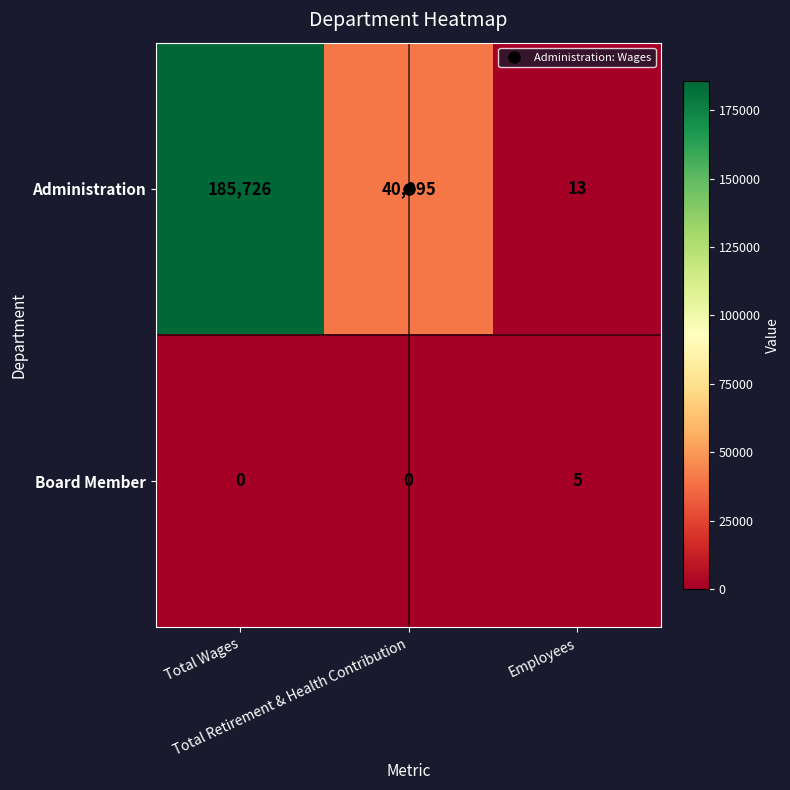

Which series has the widest spread of values?

Administration